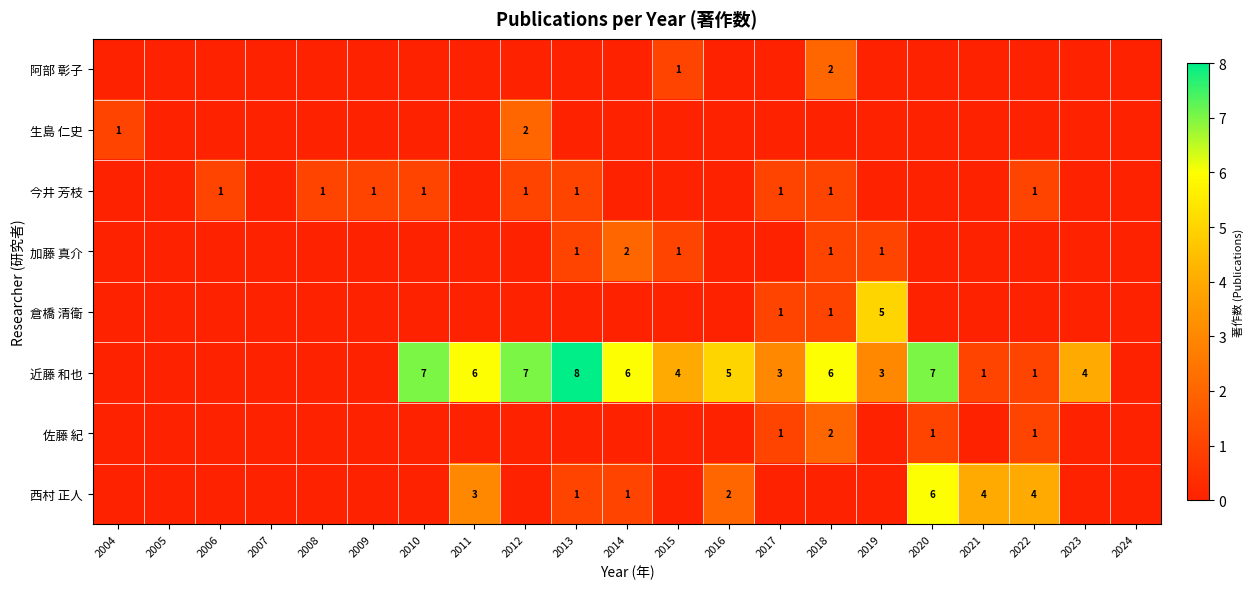

True or false: 西村 正人 has a value of 6 at 2020.

True